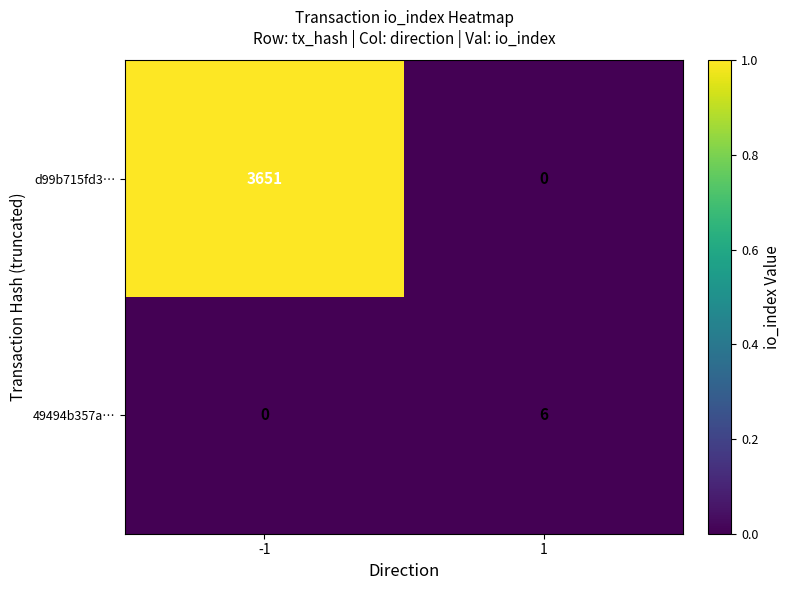

List the series in order of their overall mean, highest first.

d99b715fd3…, 49494b357a…